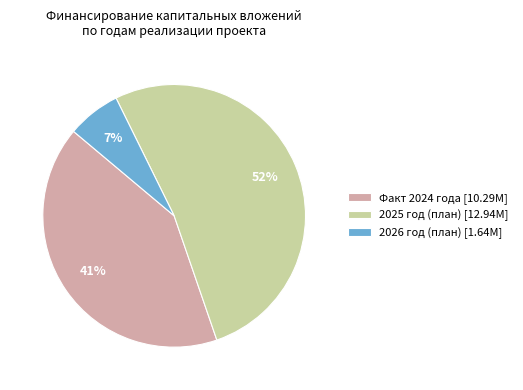

How many slices are in this pie chart?

3